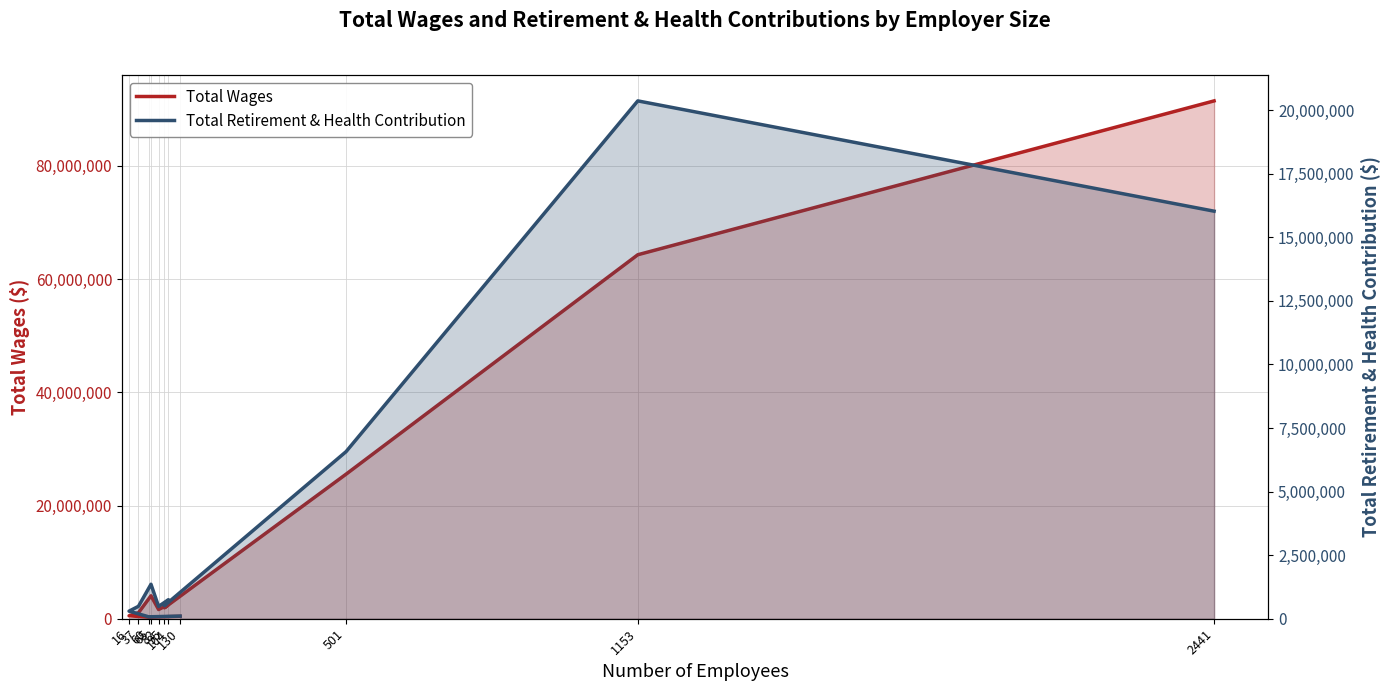

Is it true that Total Wages equals 2644993 at 95?

False